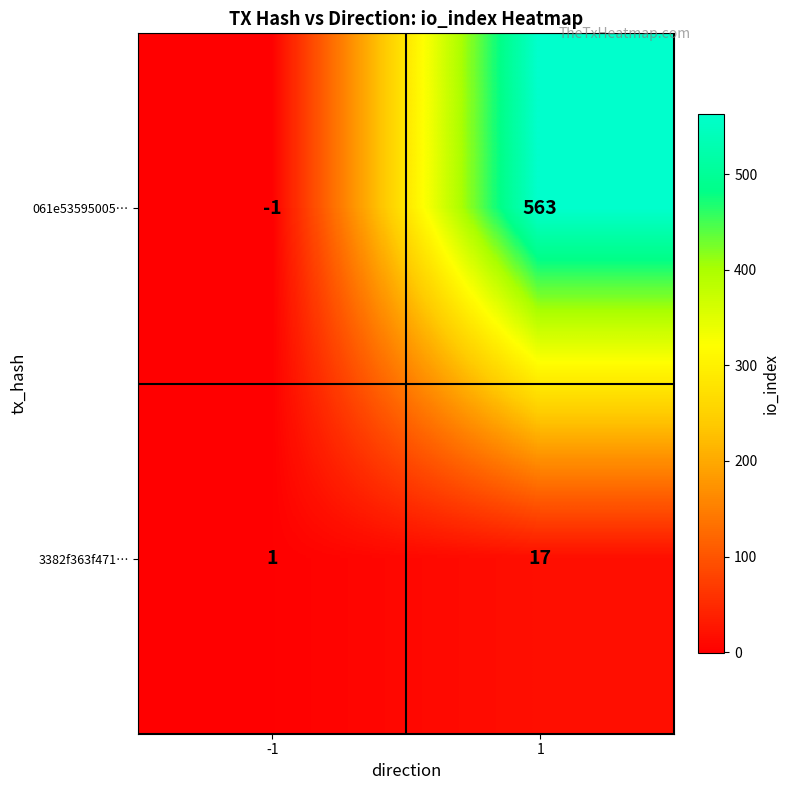

What is the difference between the highest and lowest values at 1?

546